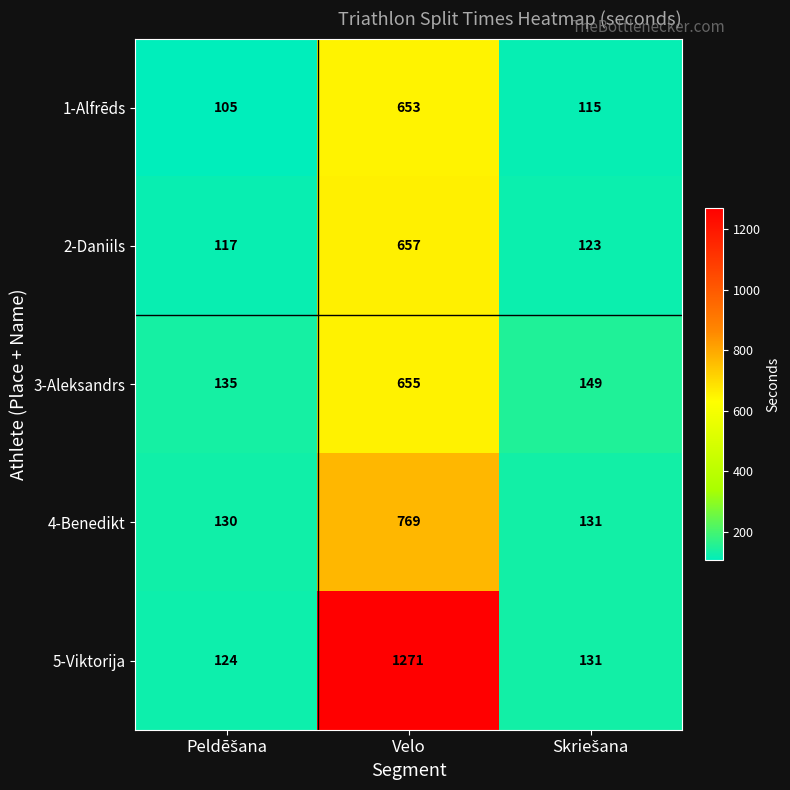

What is the maximum value for 3-Aleksandrs?

655